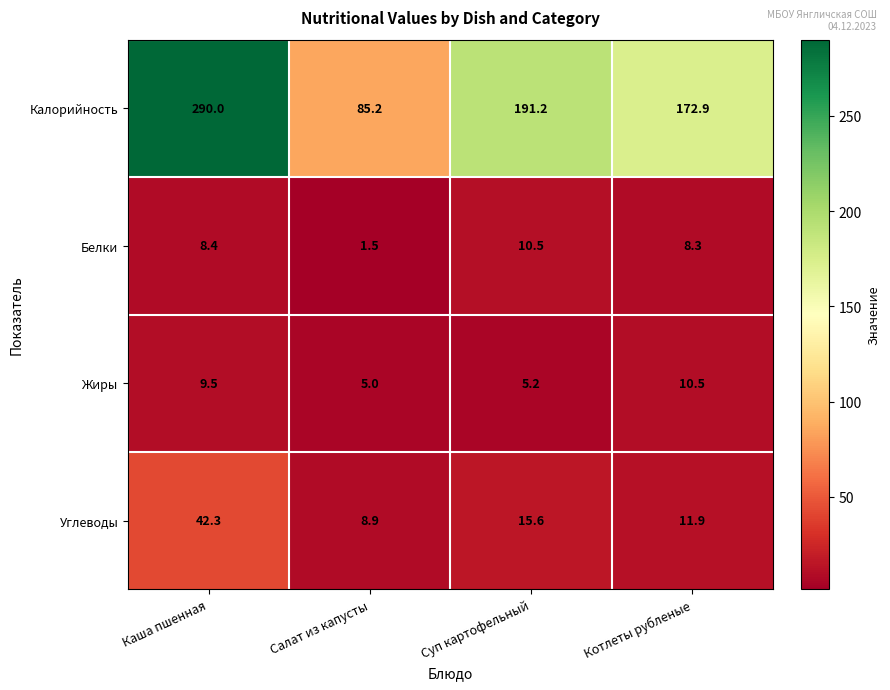

True or false: Жиры has a value of 5.0 at Салат из капусты.

True